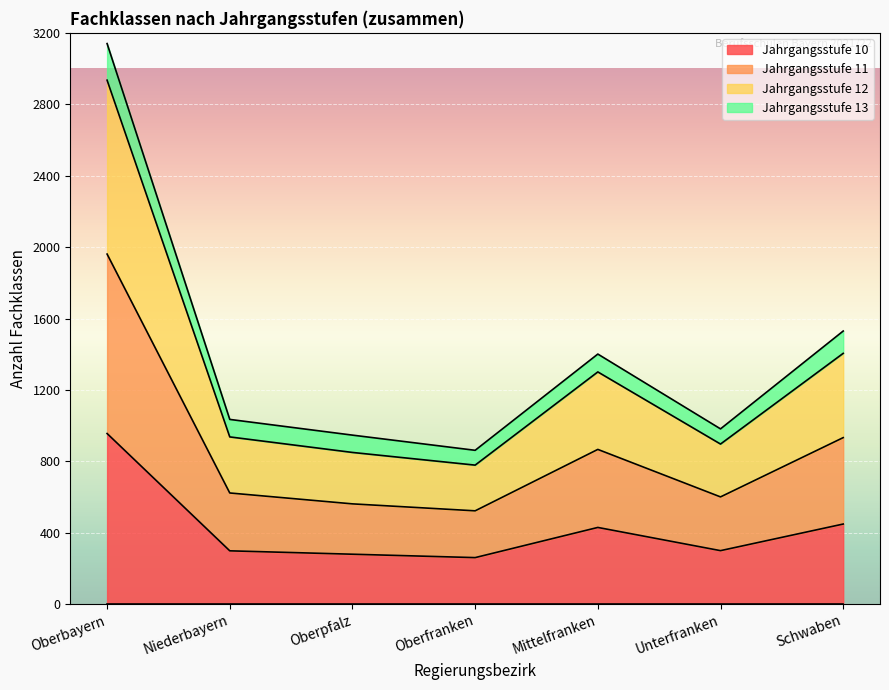

What is the total value across all series at Mittelfranken?

1401